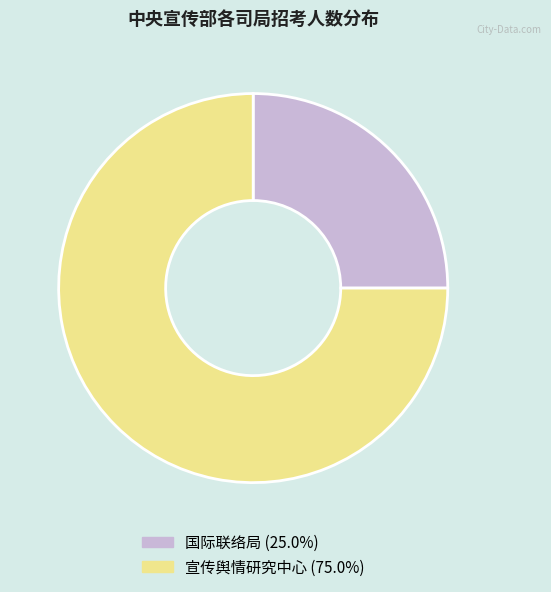

Do 宣传舆情研究中心 and 国际联络局 together represent more than half of the pie?

Yes